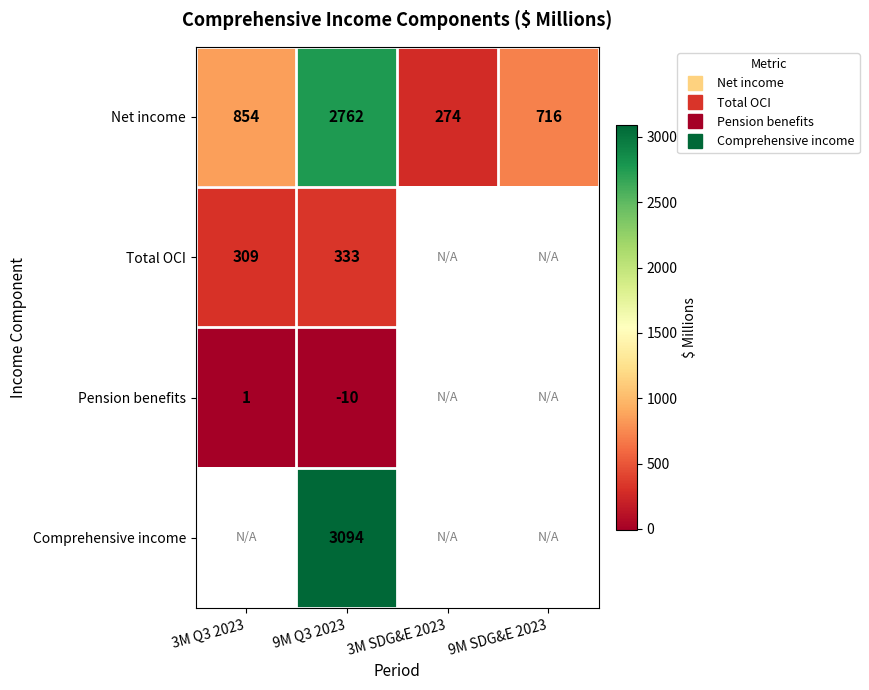

What is the difference between the maximum and minimum values in the Net income series?

2488.0